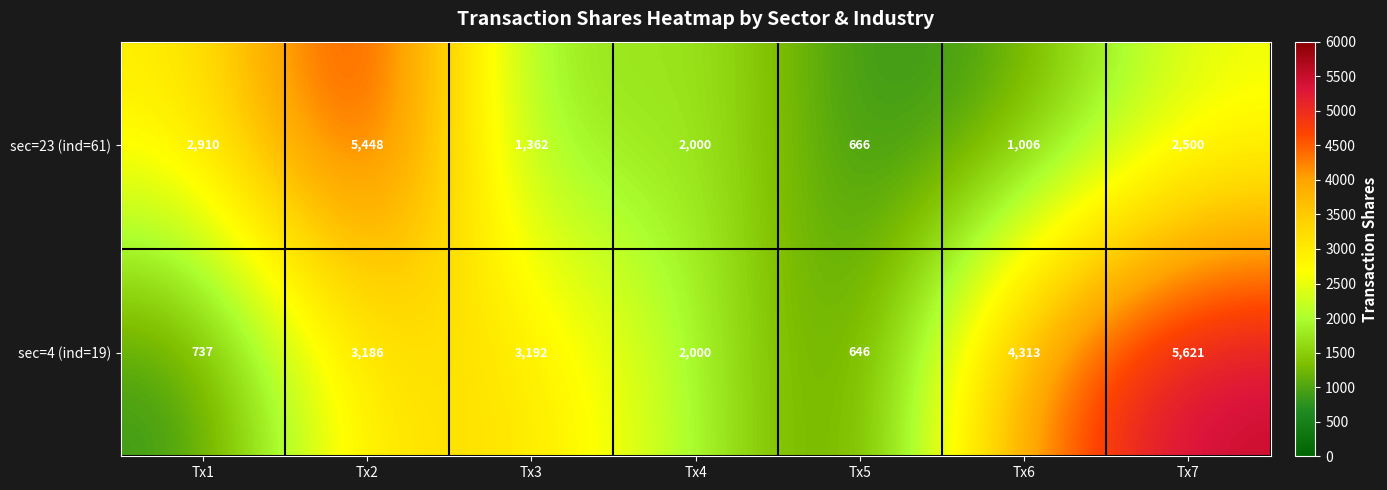

The sec=4 (ind=19) series shows 3192 at Tx3. True or false?

True